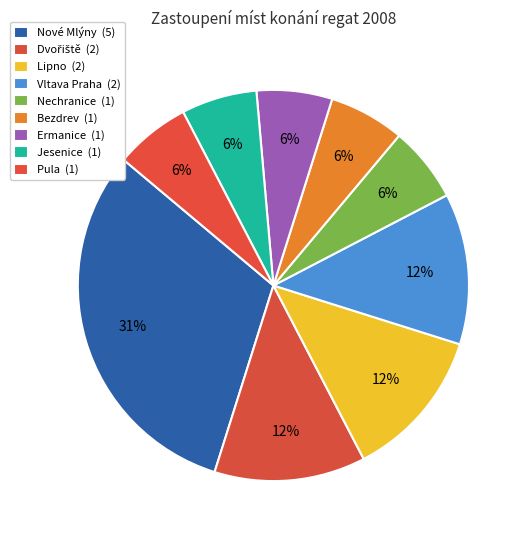

Count the number of slices in the pie.

9